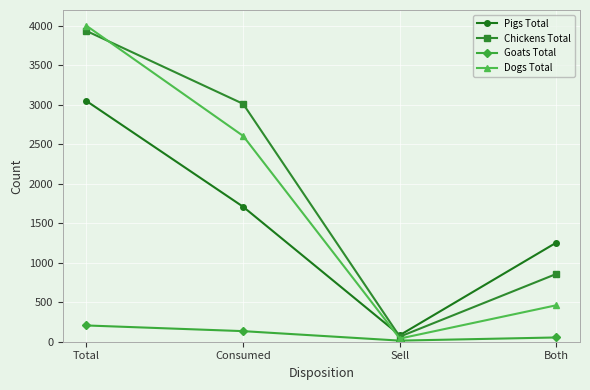

The Dogs Total series shows 2606 at Consumed. True or false?

True